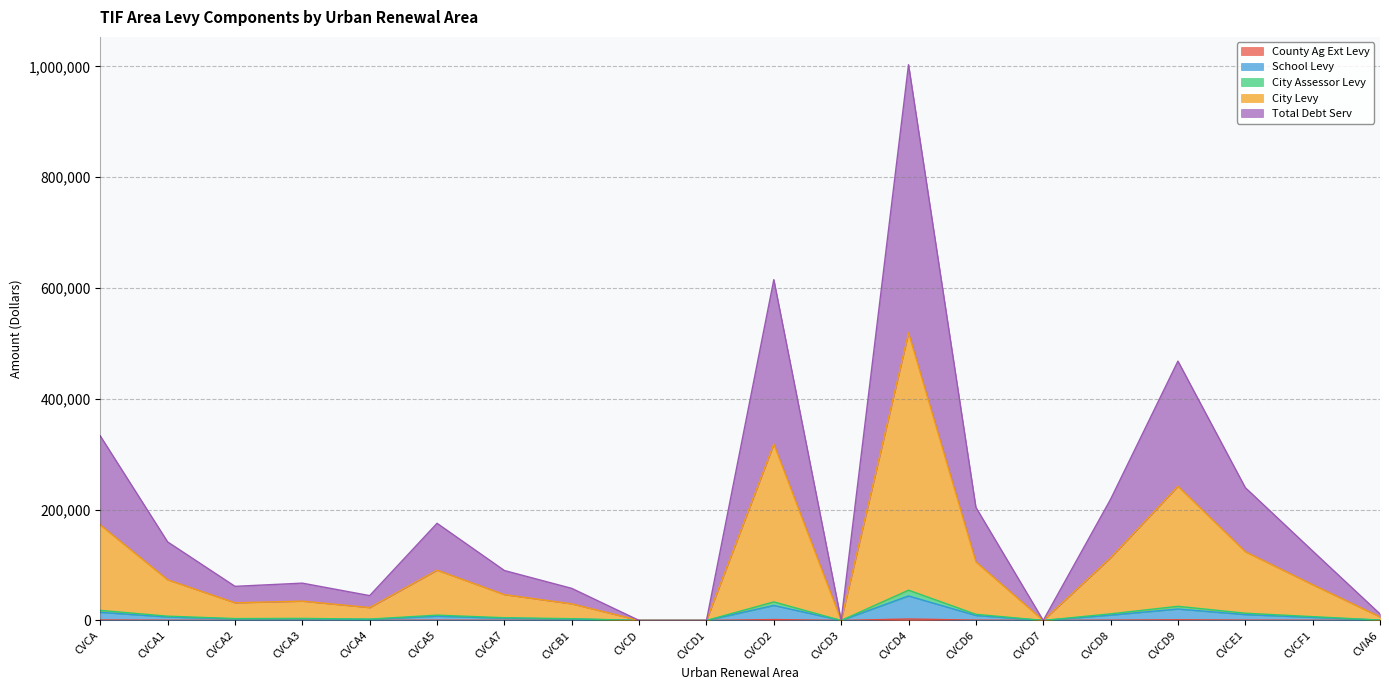

Reading left to right, transcribe all the data shown in this chart.

County Ag Ext Levy: CVCA=867.7	CVCA1=369.3	CVCA2=160.4	CVCA3=175.4	CVCA4=116.8	CVCA5=456.8	CVCA7=234.7	CVCB1=150.8	CVCD=0.0	CVCD1=0.0	CVCD2=1602.5	CVCD3=0.0	CVCD4=2613.3	CVCD6=531.9	CVCD7=0.0	CVCD8=569.7	CVCD9=1219.4	CVCE1=624.6	CVCF1=328.3	CVIA6=32.2
School Levy: CVCA=14670.2	CVCA1=6243.3	CVCA2=2711.5	CVCA3=2965.4	CVCA4=1974.0	CVCA5=7722.6	CVCA7=3968.1	CVCB1=2549.8	CVCD=0.0	CVCD1=0.0	CVCD2=27094.6	CVCD3=0.0	CVCD4=44185.1	CVCD6=8992.7	CVCD7=0.0	CVCD8=9632.2	CVCD9=20617.1	CVCE1=10559.9	CVCF1=5550.1	CVIA6=543.7
City Assessor Levy: CVCA=18132.2	CVCA1=7716.7	CVCA2=3351.4	CVCA3=3665.2	CVCA4=2439.8	CVCA5=9545.1	CVCA7=4904.5	CVCB1=3151.5	CVCD=0.0	CVCD1=0.0	CVCD2=33488.6	CVCD3=0.0	CVCD4=54612.2	CVCD6=11114.8	CVCD7=0.0	CVCD8=11905.3	CVCD9=25482.4	CVCE1=13051.8	CVCF1=6859.8	CVIA6=672.0
City Levy: CVCA=172296.0	CVCA1=73325.6	CVCA2=31845.6	CVCA3=34828.1	CVCA4=23183.9	CVCA5=90699.3	CVCA7=46603.5	CVCB1=29946.1	CVCD=0.0	CVCD1=0.0	CVCD2=318216.0	CVCD3=0.0	CVCD4=518936.8	CVCD6=105615.7	CVCD7=0.0	CVCD8=113126.3	CVCD9=242139.2	CVCE1=124021.6	CVCF1=64530.1	CVIA6=6385.4
Total Debt Serv: CVCA=333025.5	CVCA1=141728.7	CVCA2=61553.4	CVCA3=67318.1	CVCA4=44811.4	CVCA5=175309.8	CVCA7=90078.4	CVCB1=57881.8	CVCD=0.0	CVCD1=0.0	CVCD2=615069.7	CVCD3=0.0	CVCD4=1003036.6	CVCD6=204141.3	CVCD7=0.0	CVCD8=218658.3	CVCD9=468023.3	CVCE1=239717.5	CVCF1=125337.4	CVIA6=11767.0